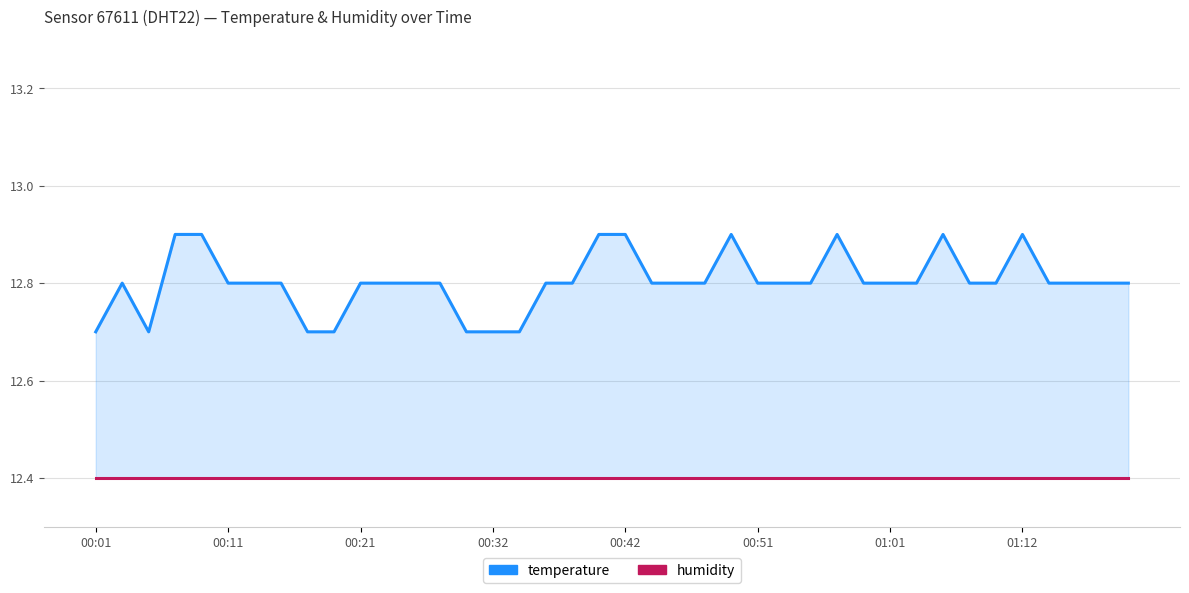

What are all the series names shown in the legend?

temperature, humidity